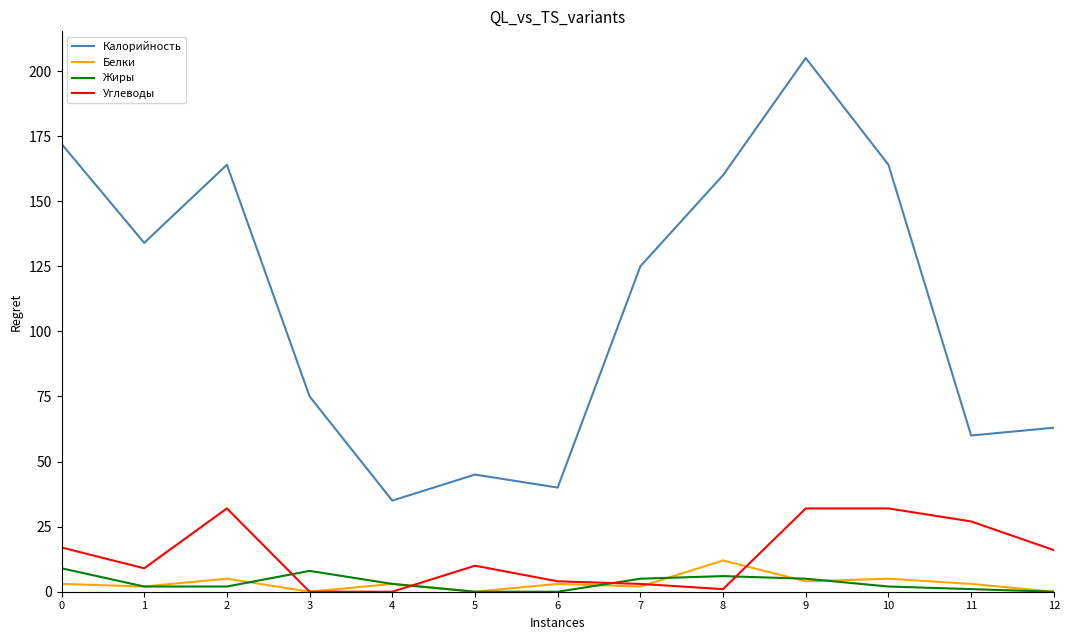

At which category does Калорийность reach its first local valley?

1